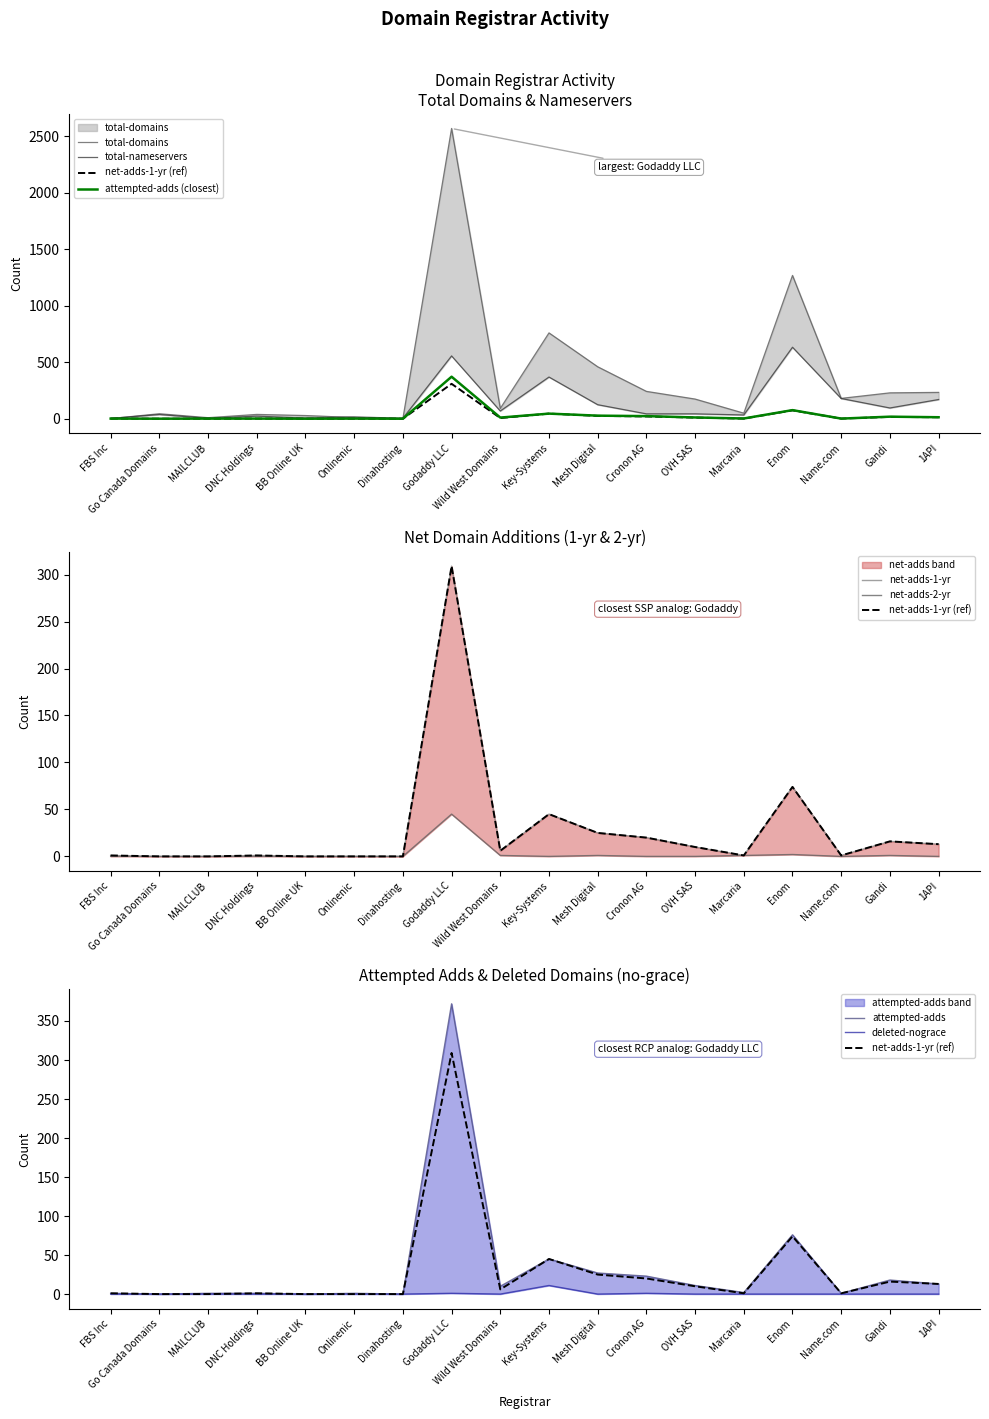

What is the label of the 6th point from the right?

OVH SAS